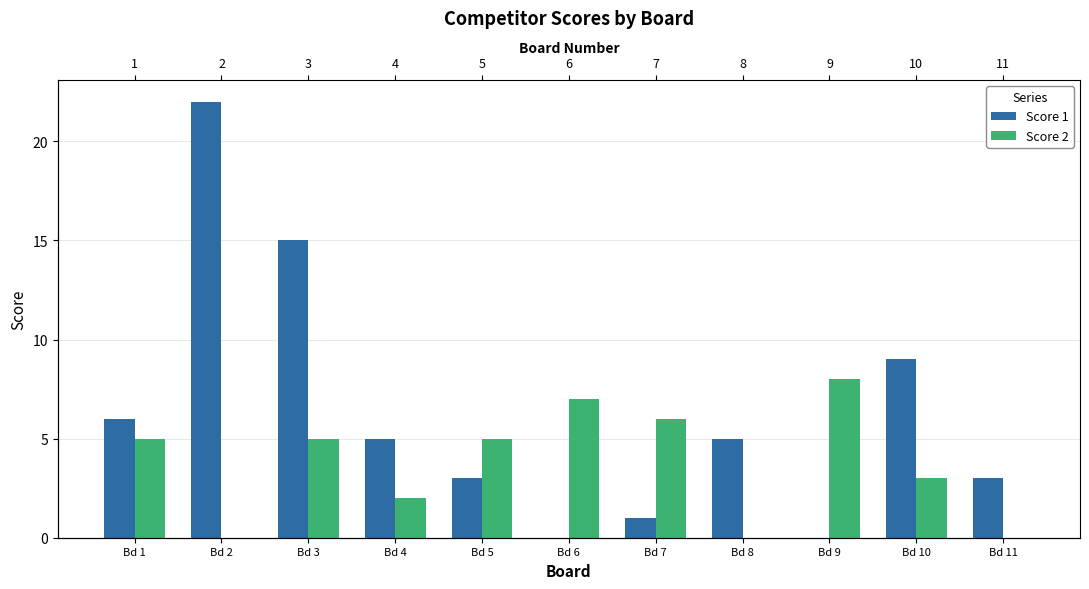

What is the difference between the maximum and minimum values in the Score 1 series?

22